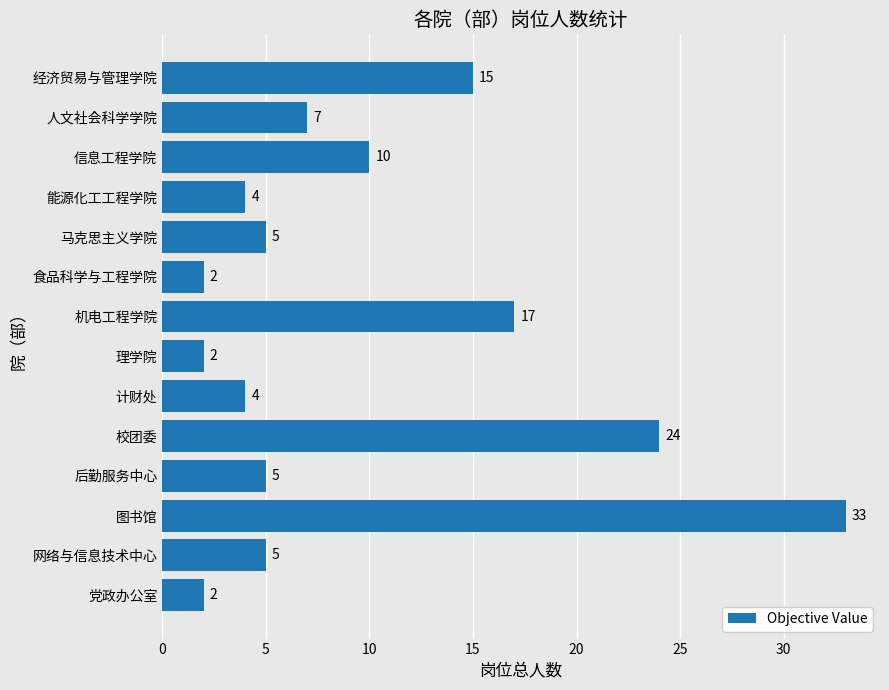

What is the smallest value displayed?

2